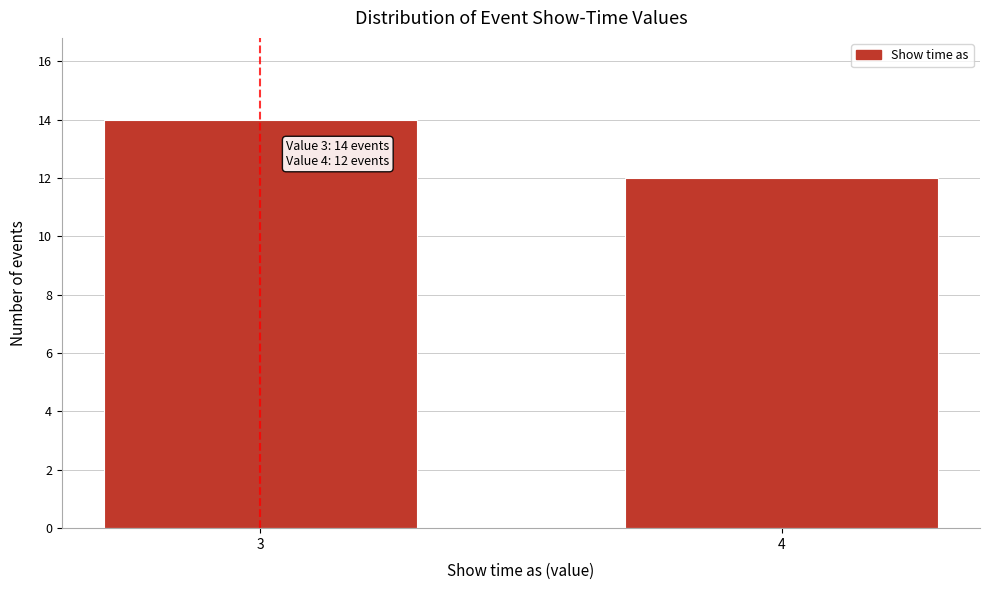

Reading right to left, what are all the values shown in this chart?

12	14